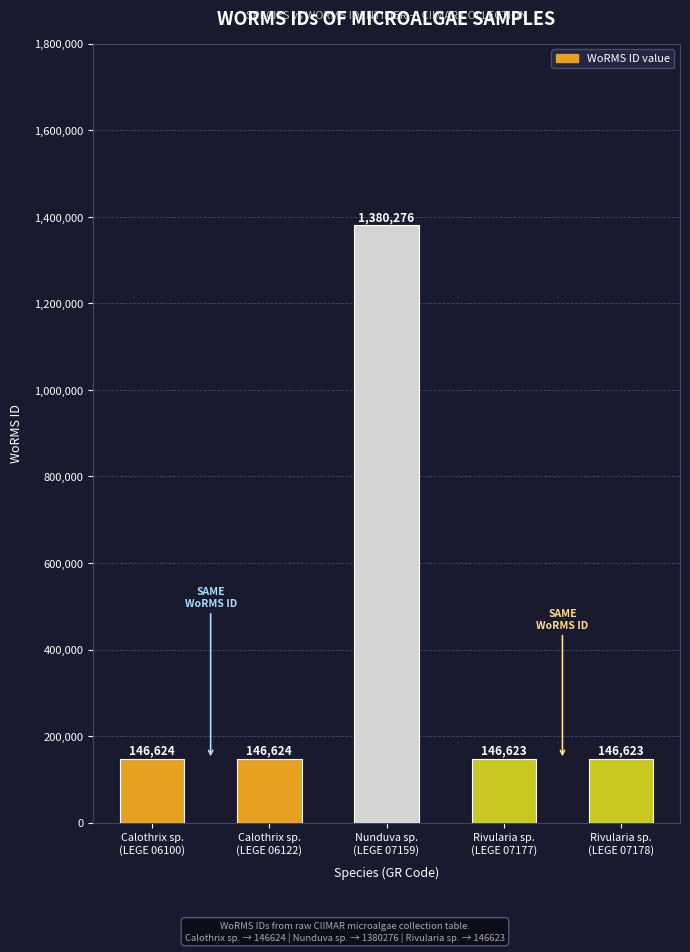

What is the greatest value displayed?

1380276